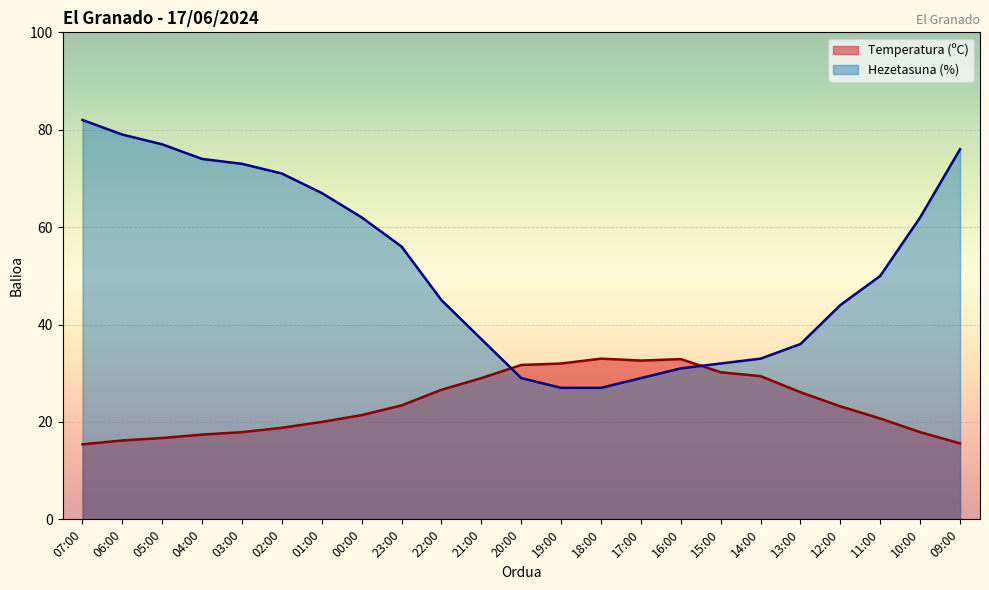

Is the value of Hezetasuna (%) at 10:00 greater than the value of Temperatura (ºC) at 03:00?

Yes